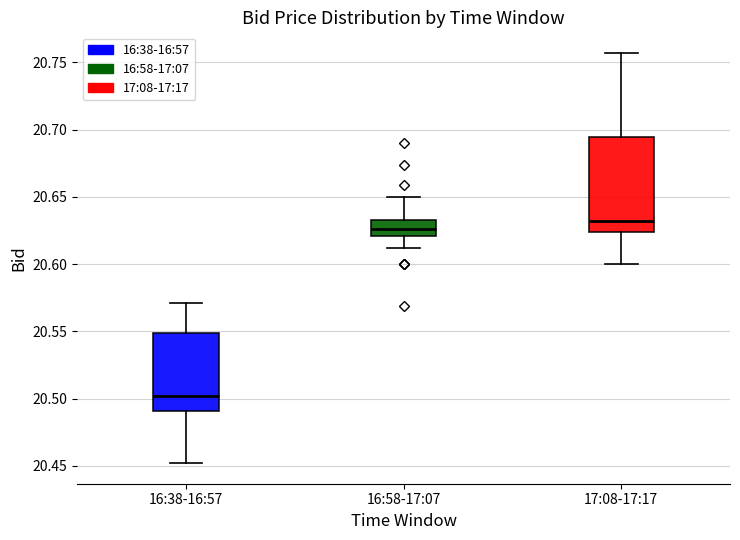

Reading left to right, read every box against the y-axis: the position of its median line, the range the box covers, and the ends of its whiskers. The values are not printed on the chart, so give them approximately, as read against the axis.

16:38-16:57: median 20.500, box 20.490 to 20.550, whiskers 20.450 to 20.570
16:58-17:07: median 20.625, box 20.620 to 20.635, whiskers 20.610 to 20.650
17:08-17:17: median 20.630, box 20.625 to 20.695, whiskers 20.600 to 20.755